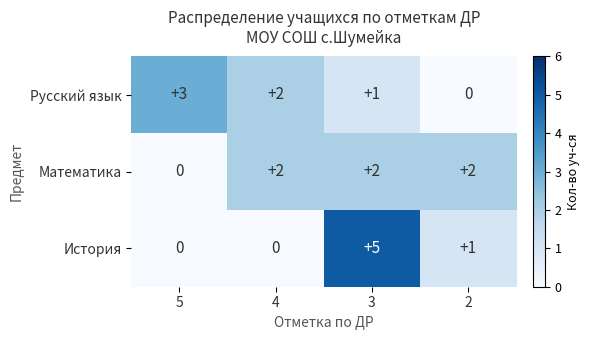

At 2, list the series in order from smallest to largest.

Русский язык, История, Математика